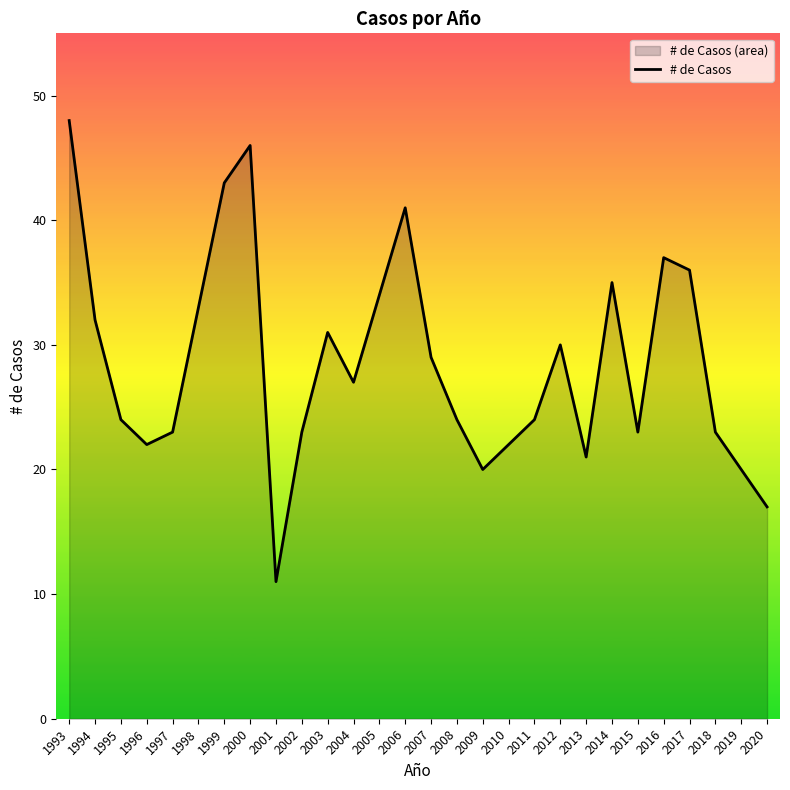

What is the difference between the second highest and second lowest values?

29